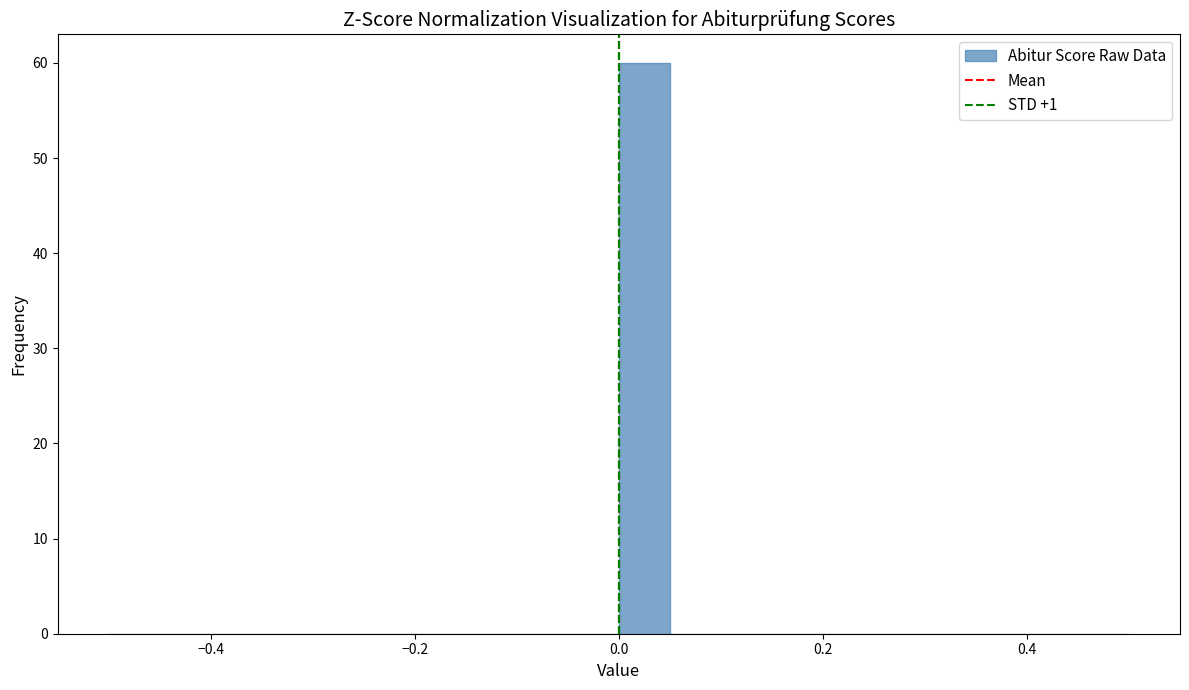

Around what value on the x-axis is the tallest bar? Give the approximate position of its centre, as read against the axis.

0.02